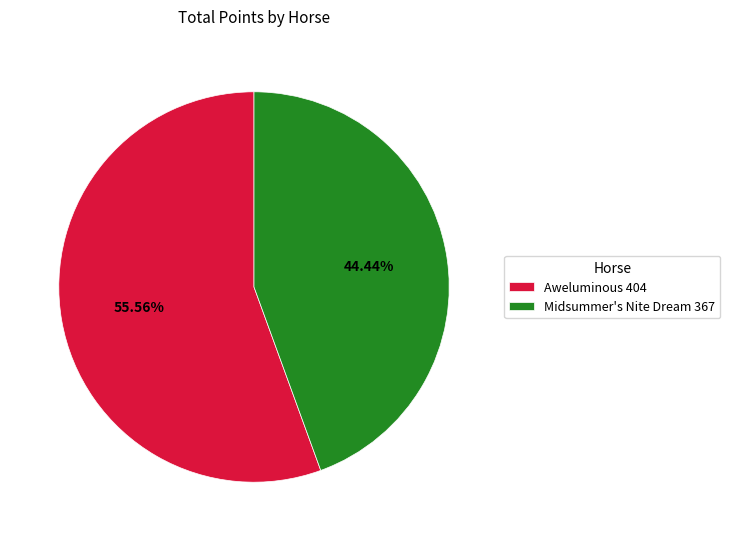

Rank the categories by value from lowest to highest.

Midsummer's Nite Dream 367, Aweluminous 404